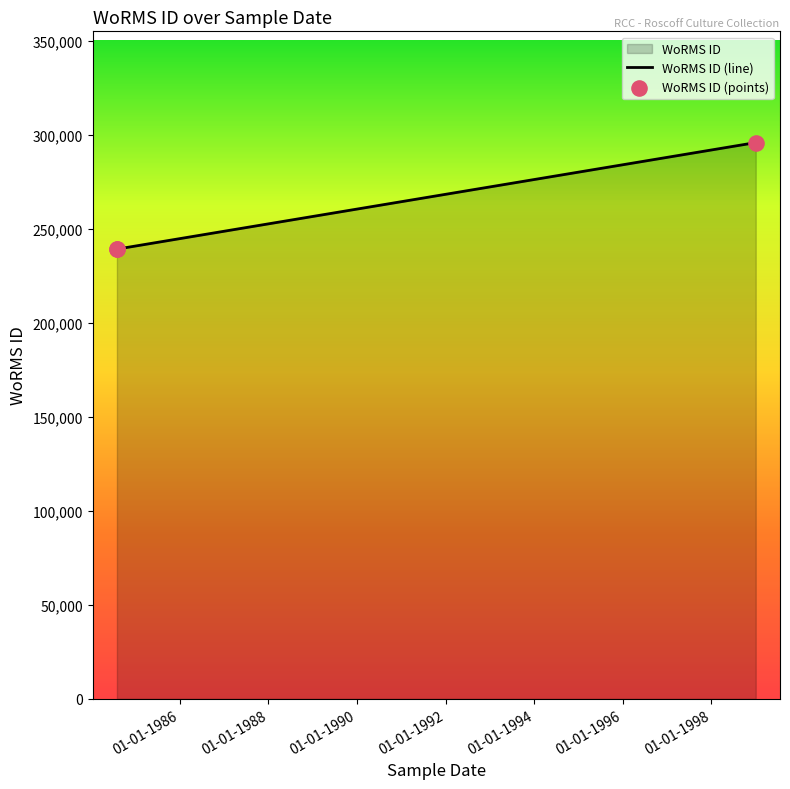

Which series contains the highest Y value?

WoRMS ID (line)